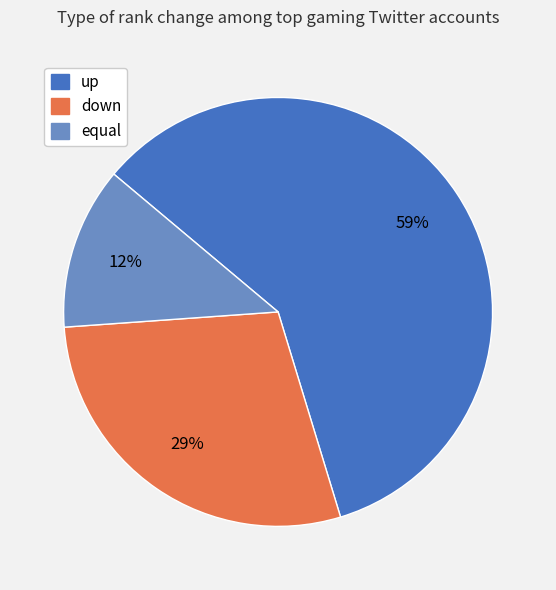

The equal slice represents 12% of the pie. True or false?

True